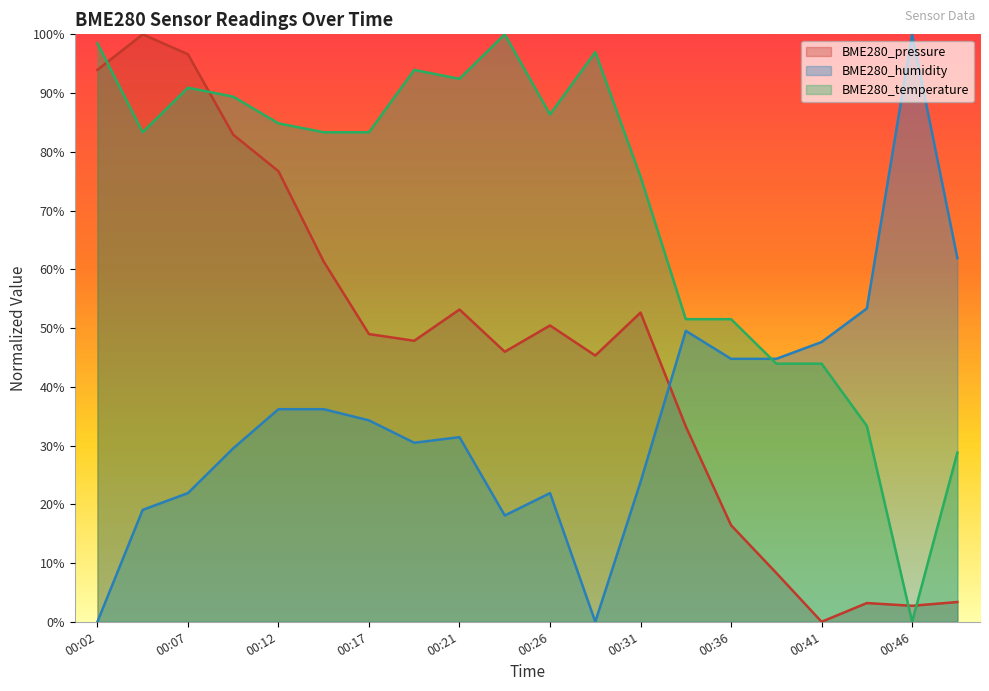

True or false: BME280_humidity has a value of 44.8 at 00:39.

True